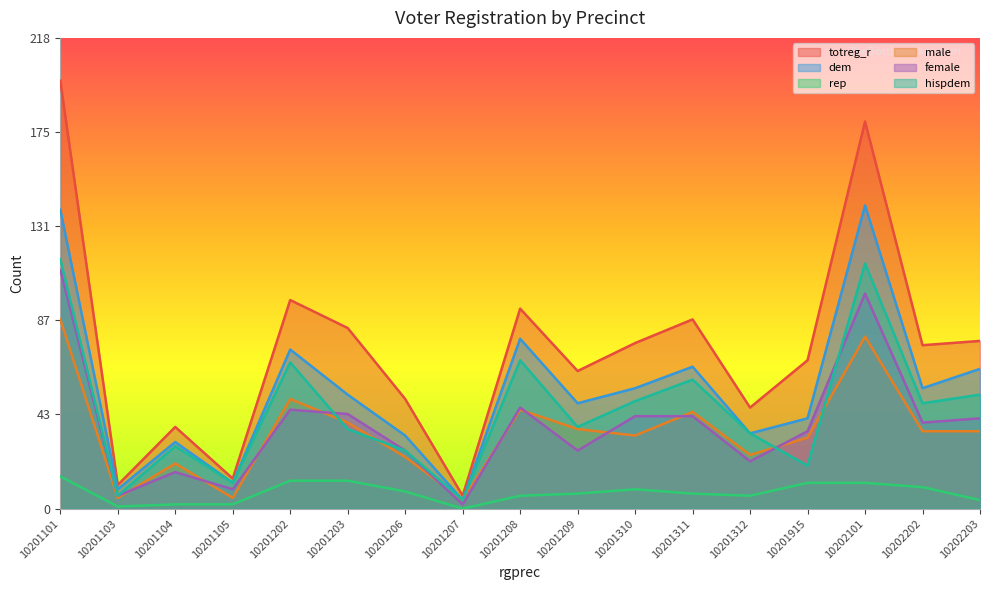

Is it true that male equals 37 at 10201209?

True